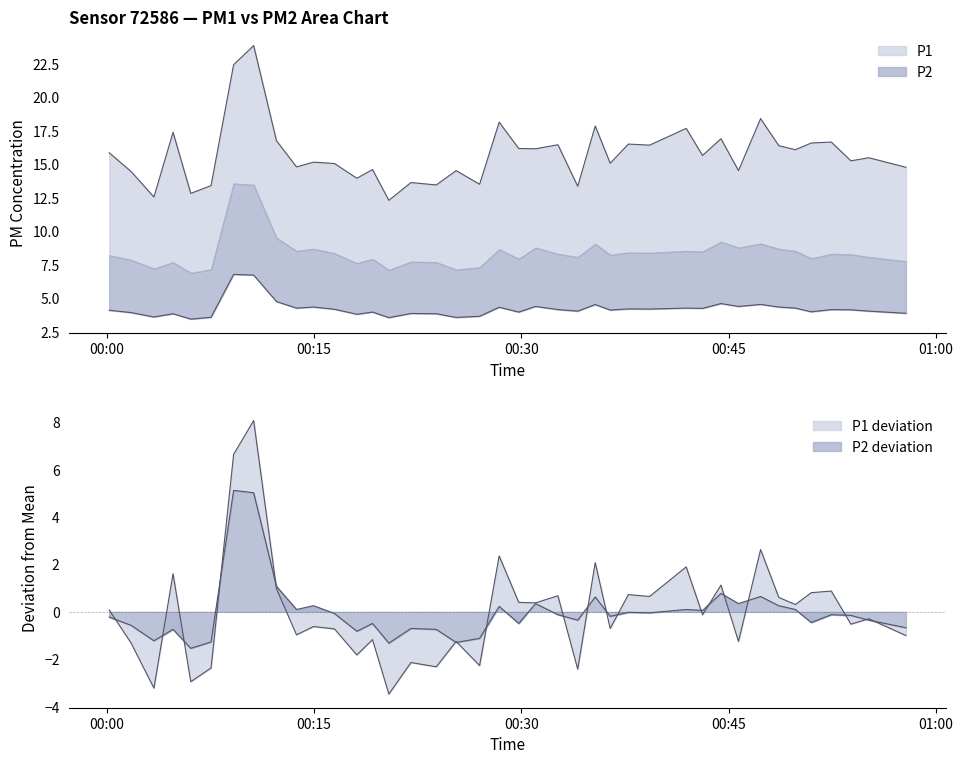

What is the sum of the P1 values at 00:44 and 00:10?

40.8